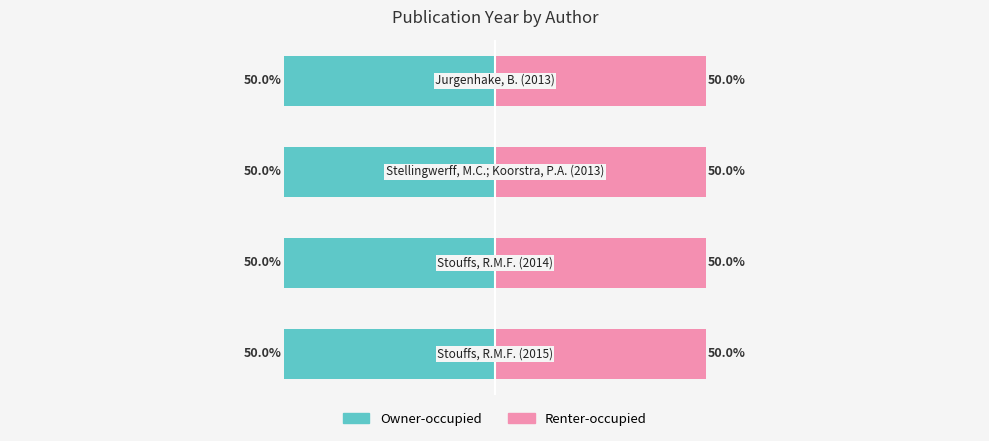

At which label is Owner-occupied closest to 2014?

Stouffs, R.M.F. (2014)